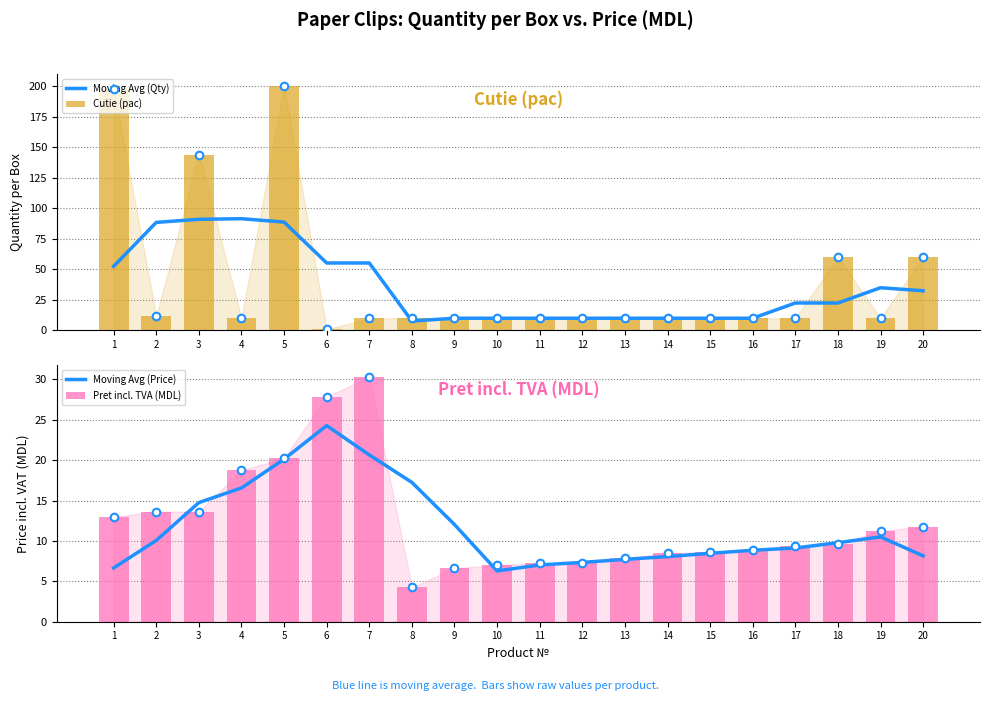

Which series contains the lowest Y value?

Cutie (pac)